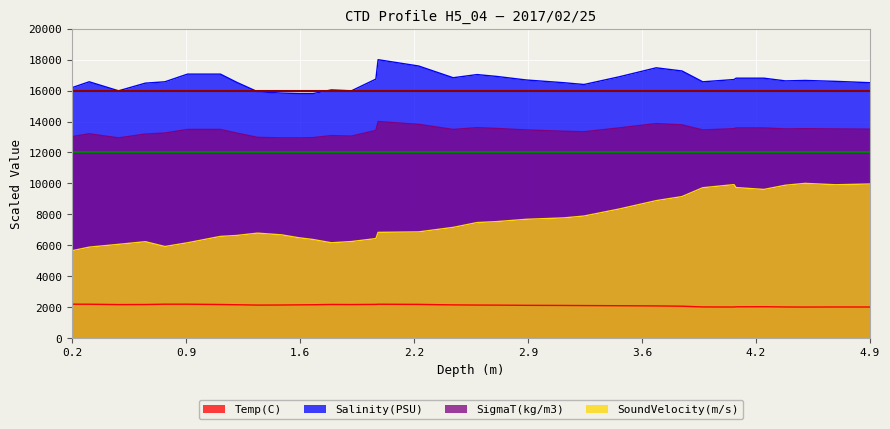

How many lines are shown in the chart?

4